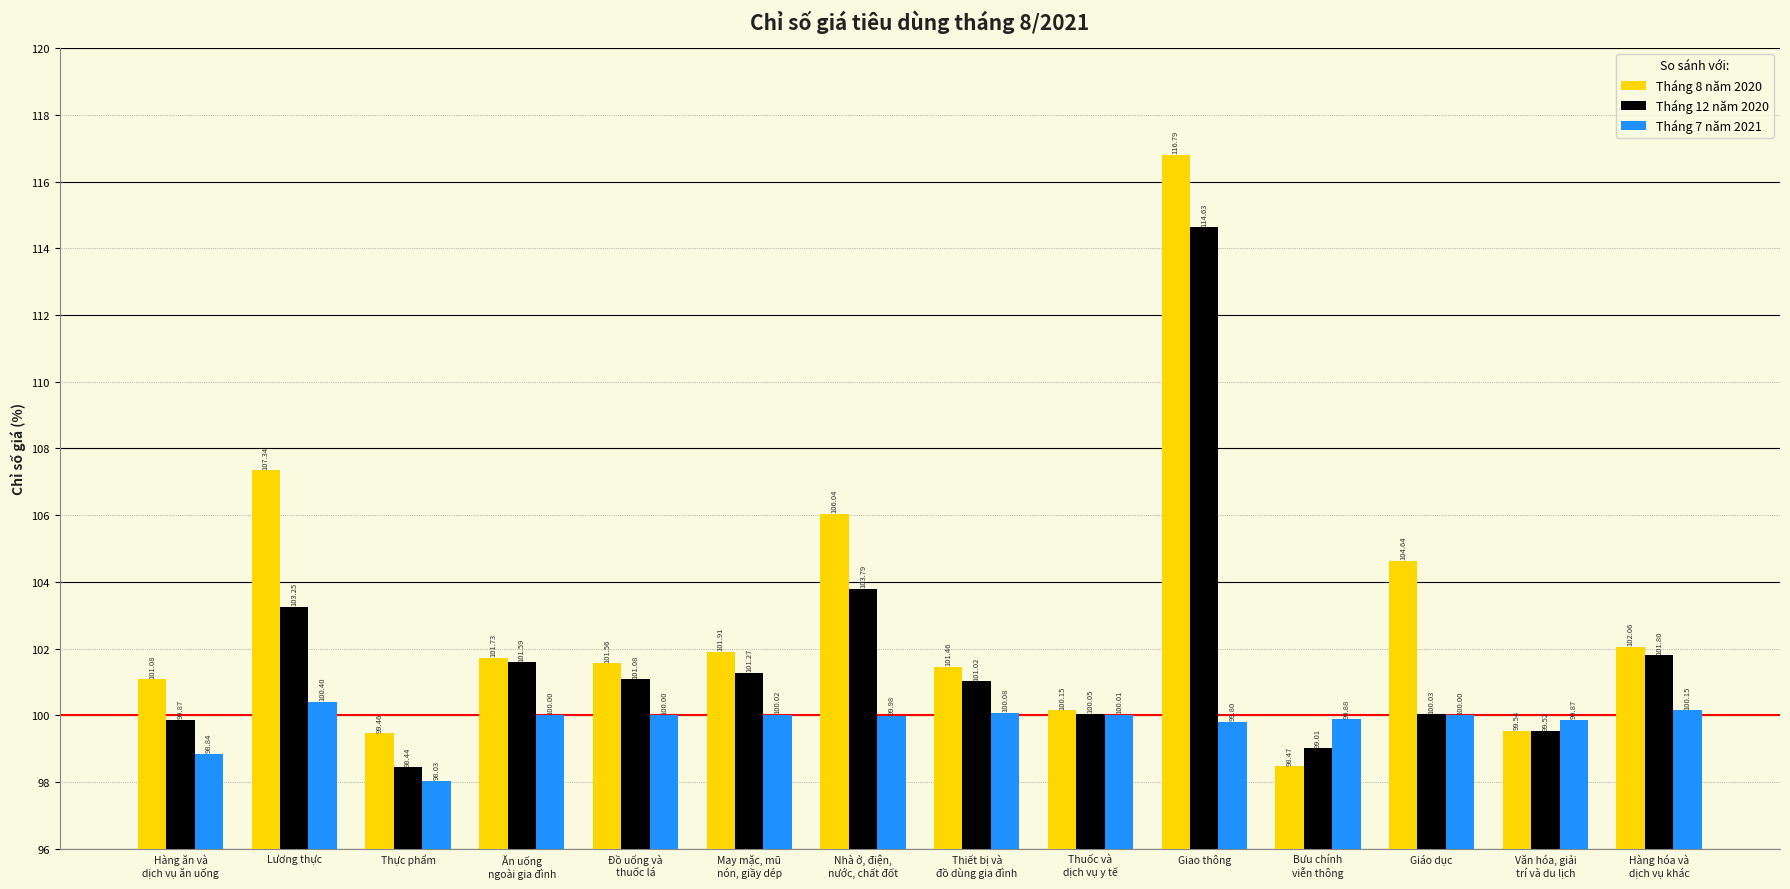

The value of Tháng 7 năm 2021 at Giáo dục is 100.0. True or false?

True